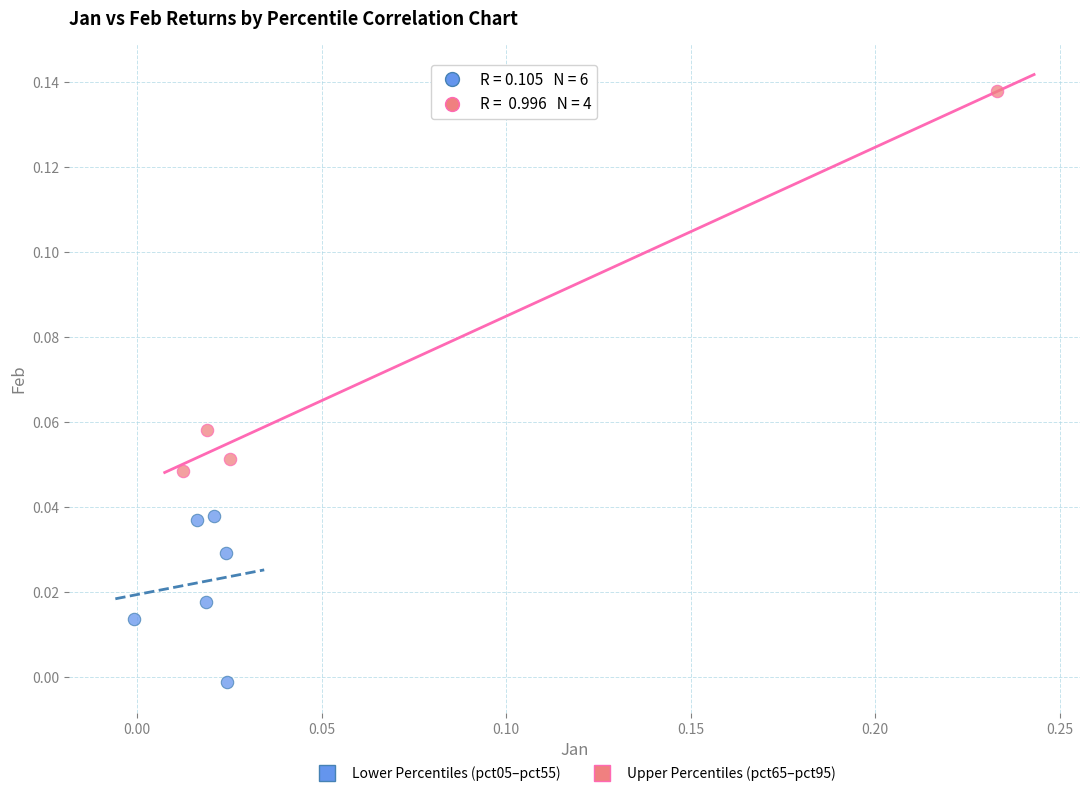

What are all the series names shown in the legend?

Lower Percentiles (pct05–pct55), Upper Percentiles (pct65–pct95)